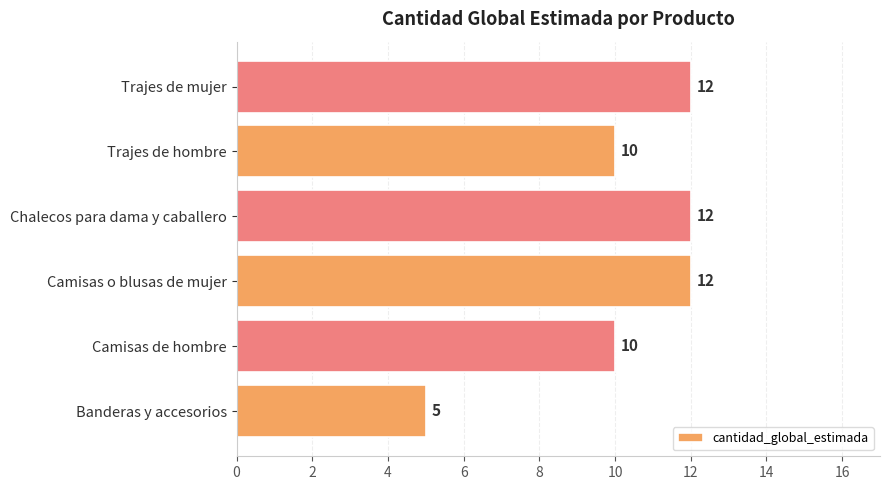

What is the smallest value displayed?

5